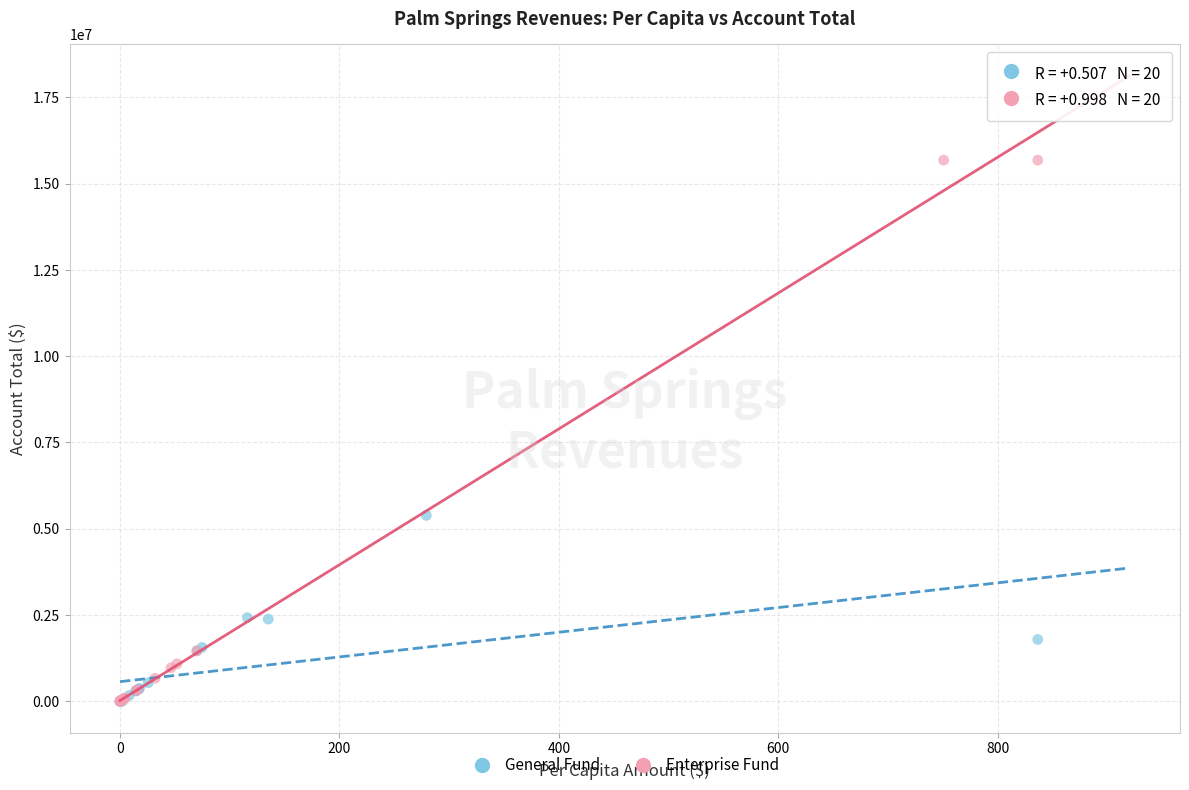

What are all the series names shown in the legend?

General Fund, Enterprise Fund